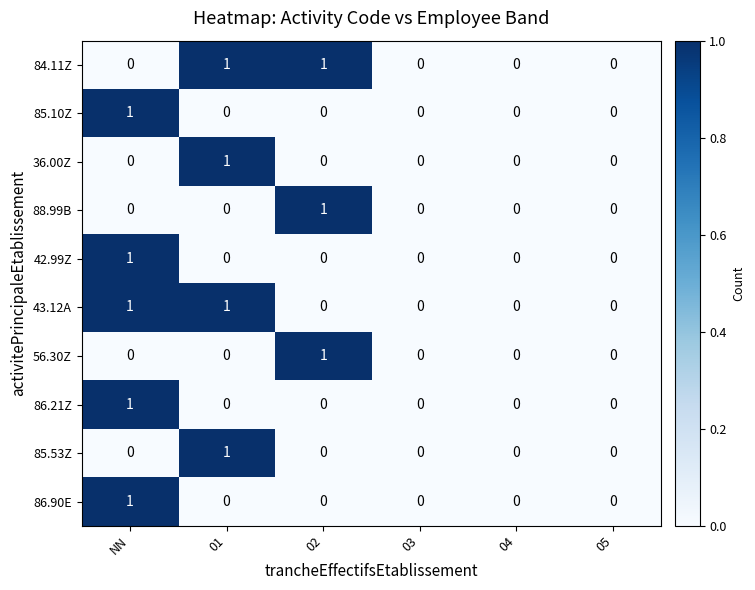

How many data points does each series have?

6